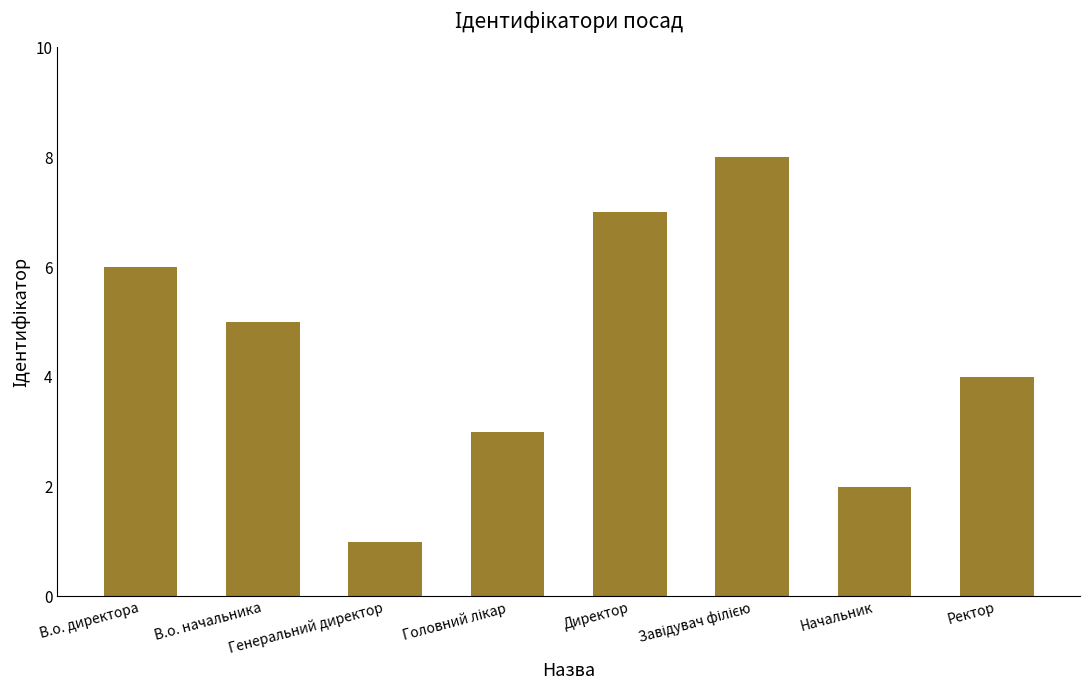

Are the bars grouped side by side (vs. stacked)?

No